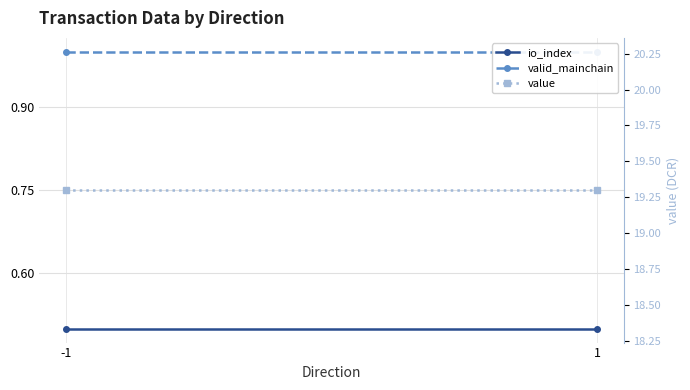

Rank the series at 1 from highest to lowest value.

value, valid_mainchain, io_index